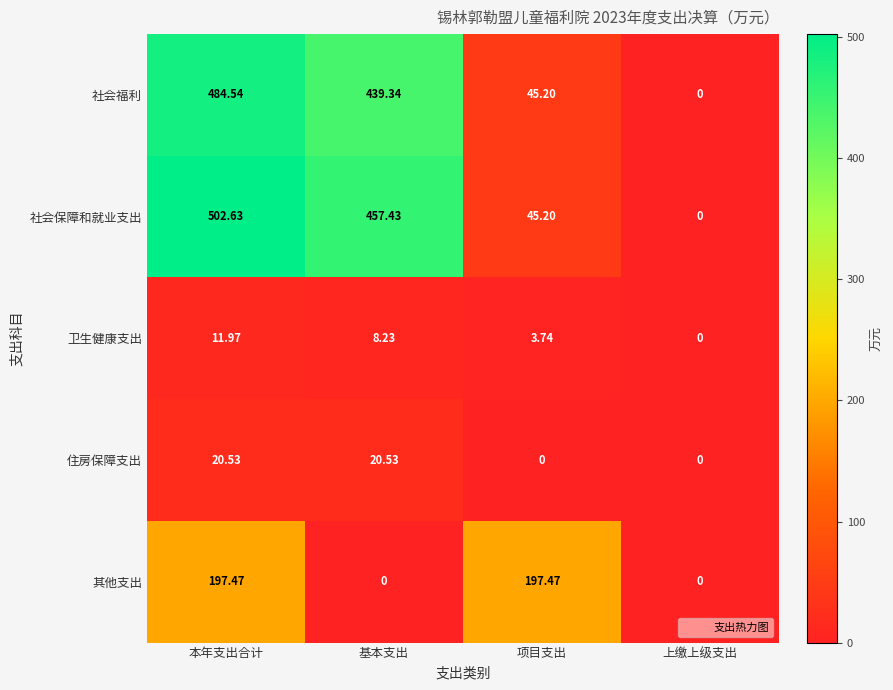

Where does the 其他支出 series first go above 197?

本年支出合计